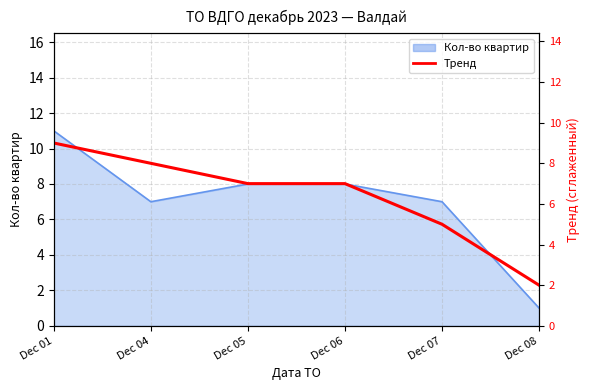

What is the sum of all values?

38